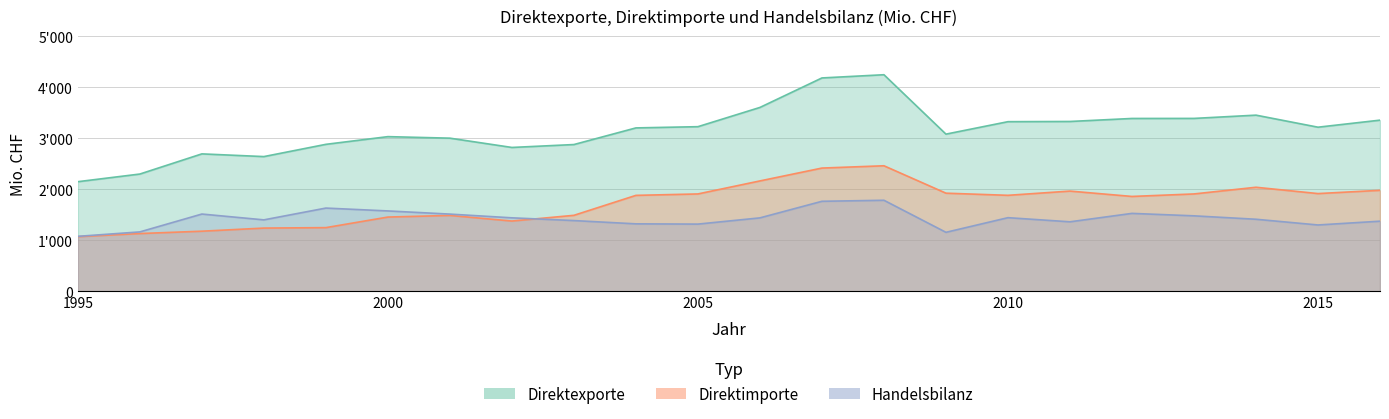

After their last crossing, which series has the higher values: Handelsbilanz or Direktimporte?

Direktimporte